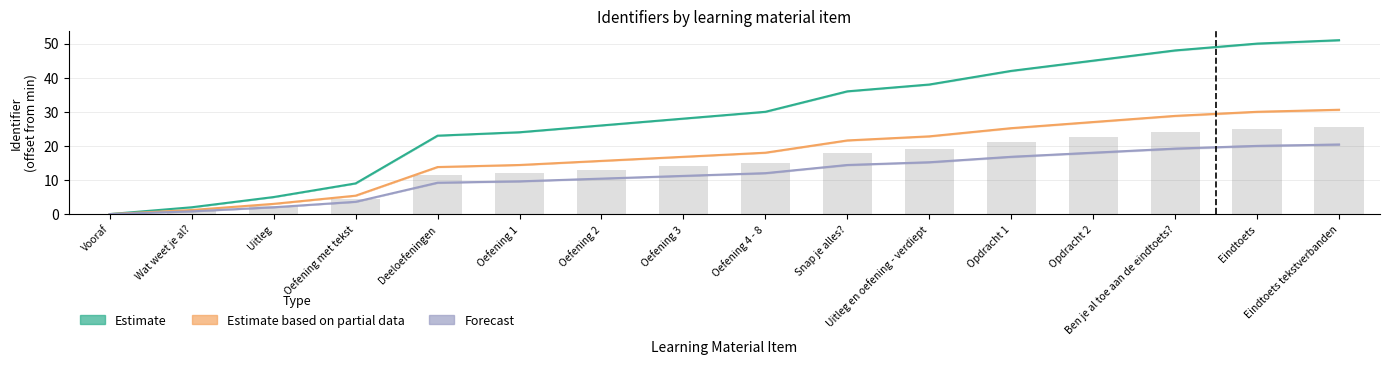

Are the bars grouped side by side (vs. stacked)?

Yes